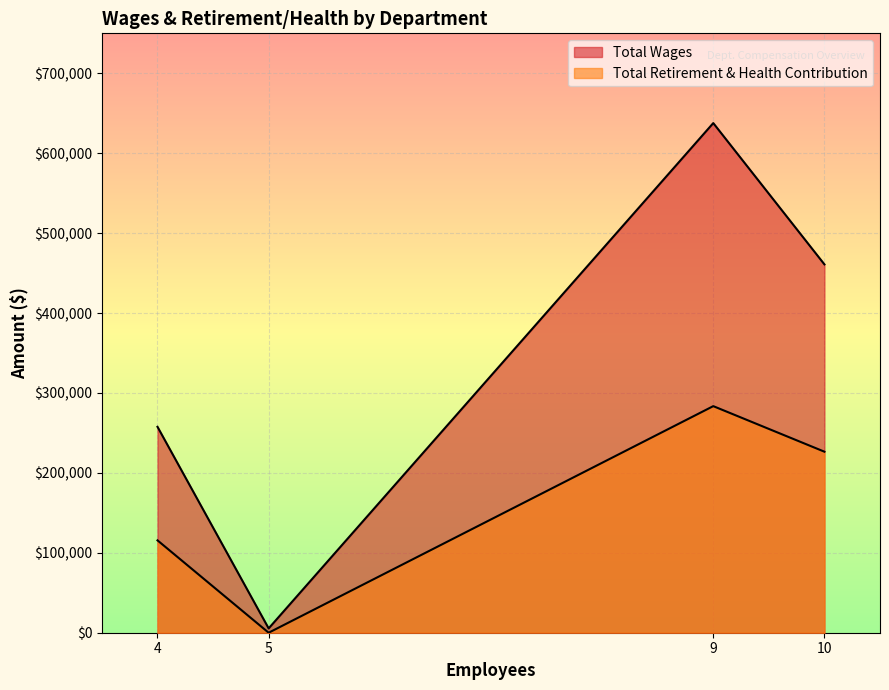

How many lines are shown in the chart?

2